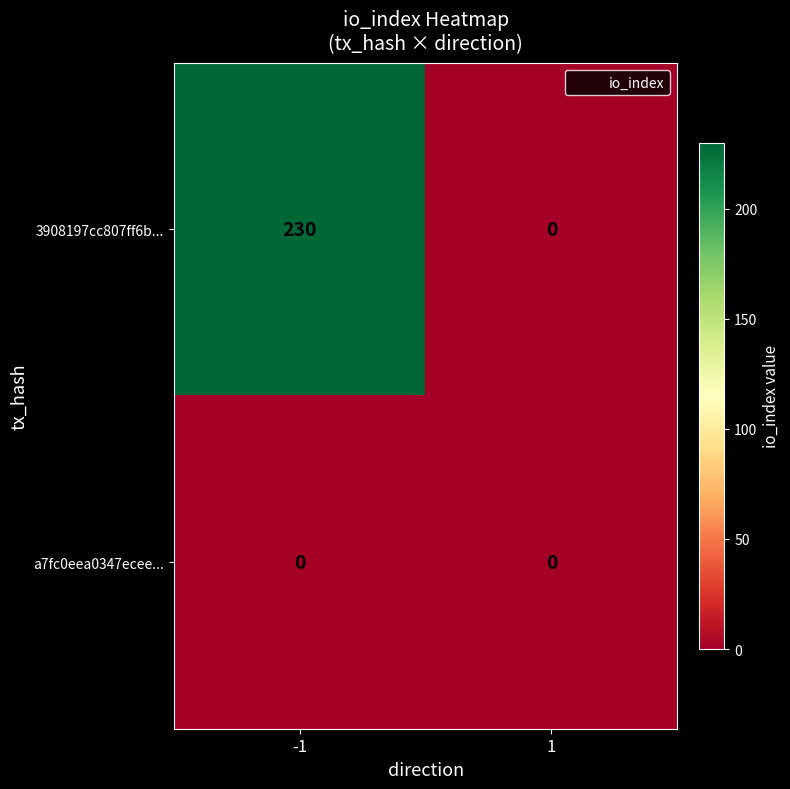

At how many categories does at least one series exceed 124?

1